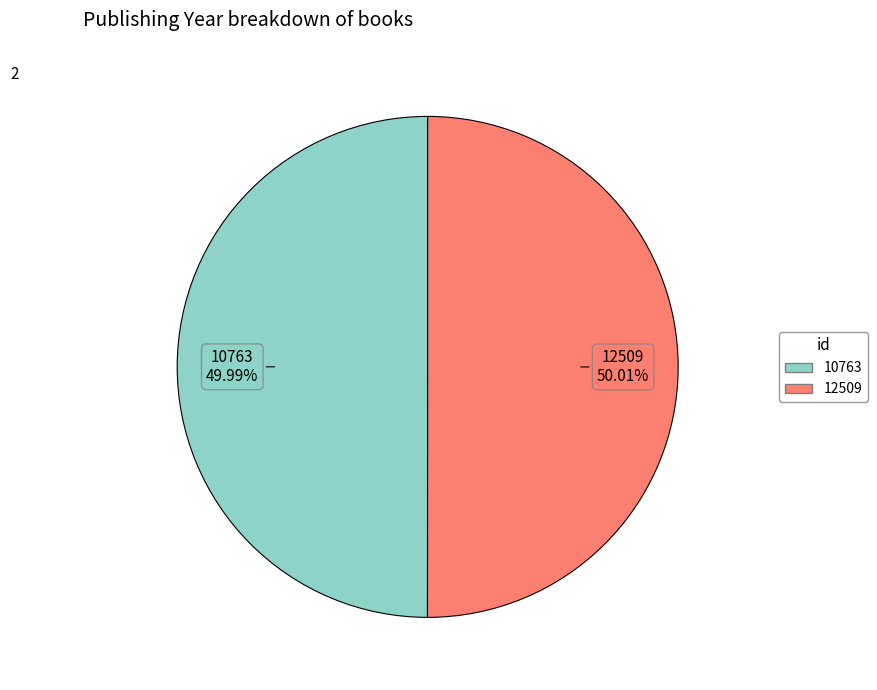

Do 10763 and 12509 together represent more than half of the pie?

Yes